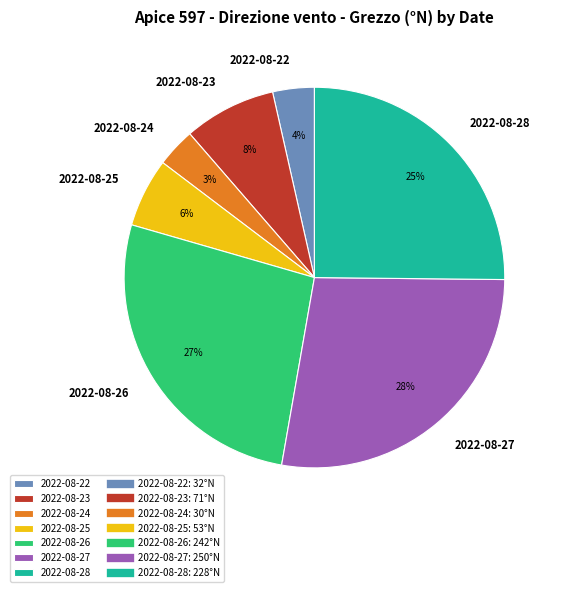

To the nearest percent, what is the average slice percentage?

14%